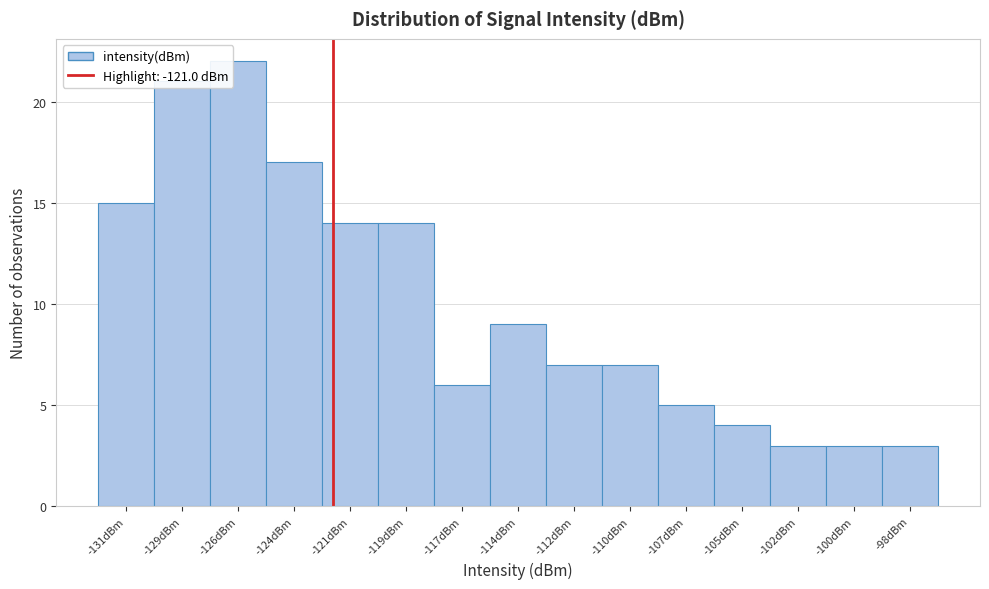

What is the difference between the maximum and minimum values?

19